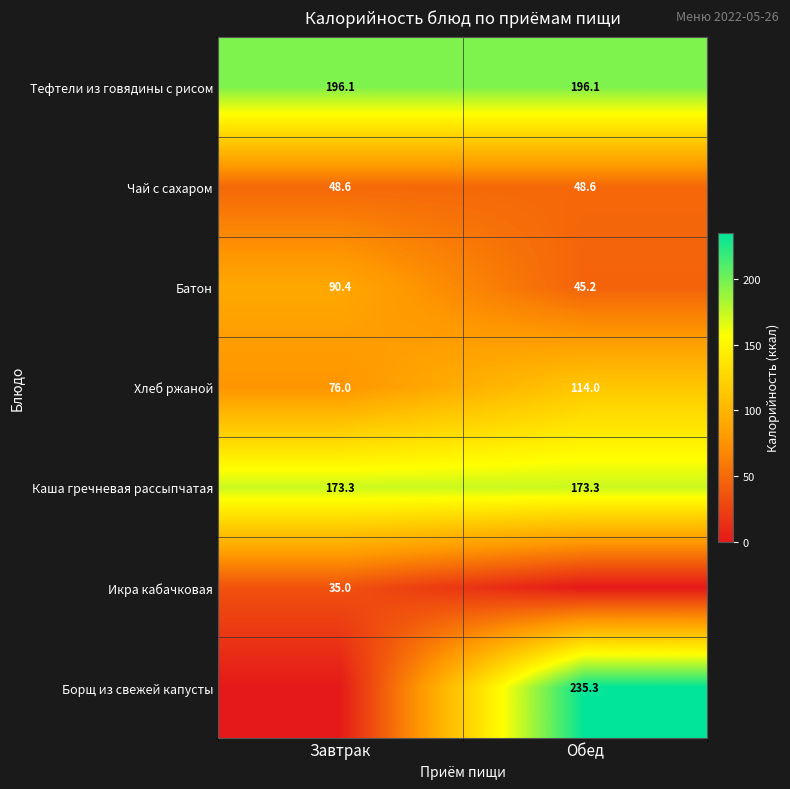

Which label corresponds to the largest value in the chart?

Обед